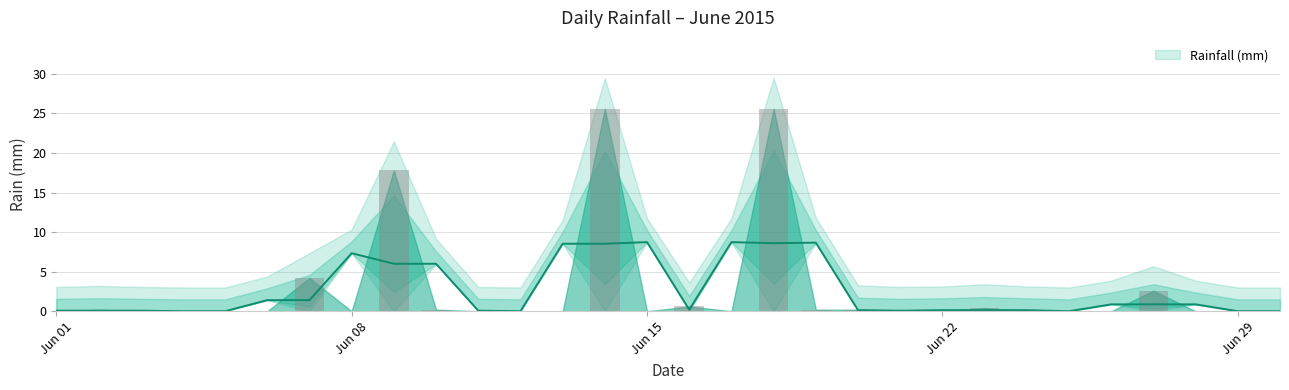

What is the average value?

2.6